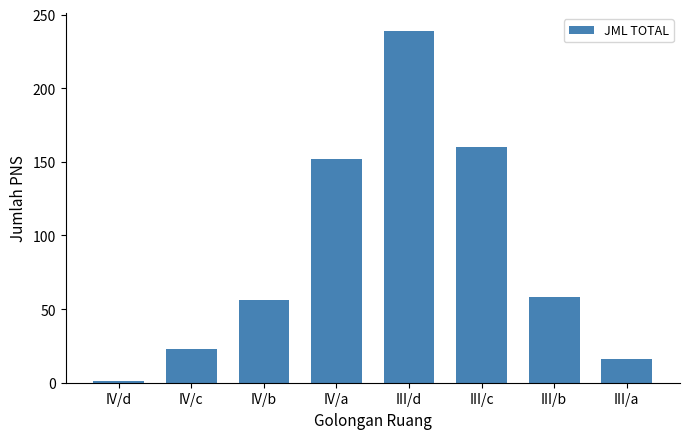

True or false: the data shows 23 at IV/c.

True